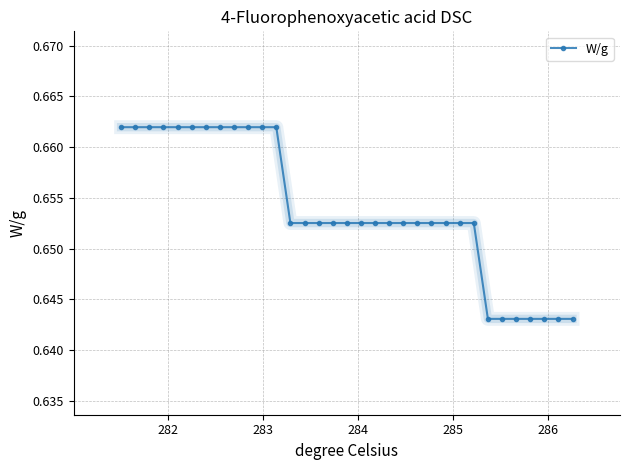

What is the sum of all values?

21.6